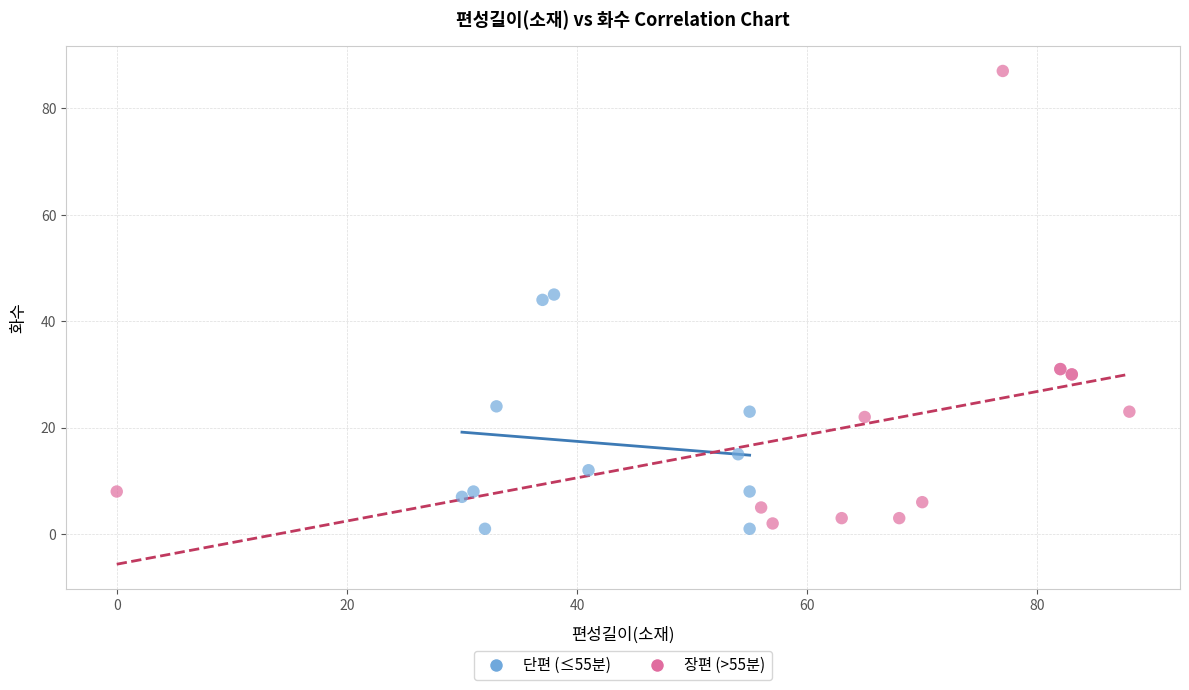

Which series contains the highest Y value?

장편 (>55분)